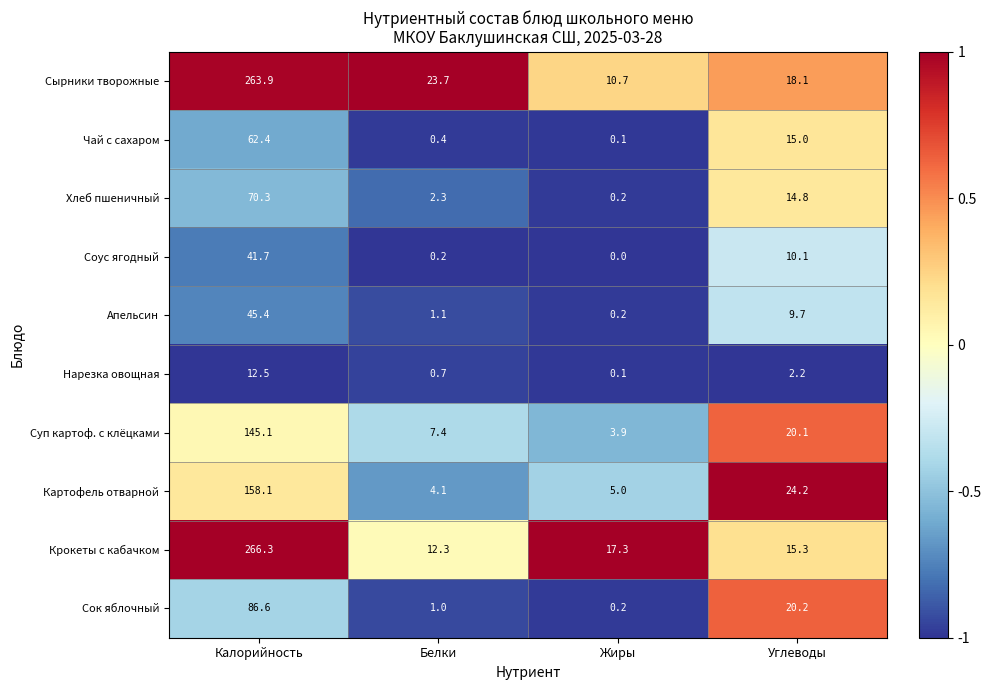

What is the approximate value of Суп картоф. с клёцками at Калорийность?

145.1